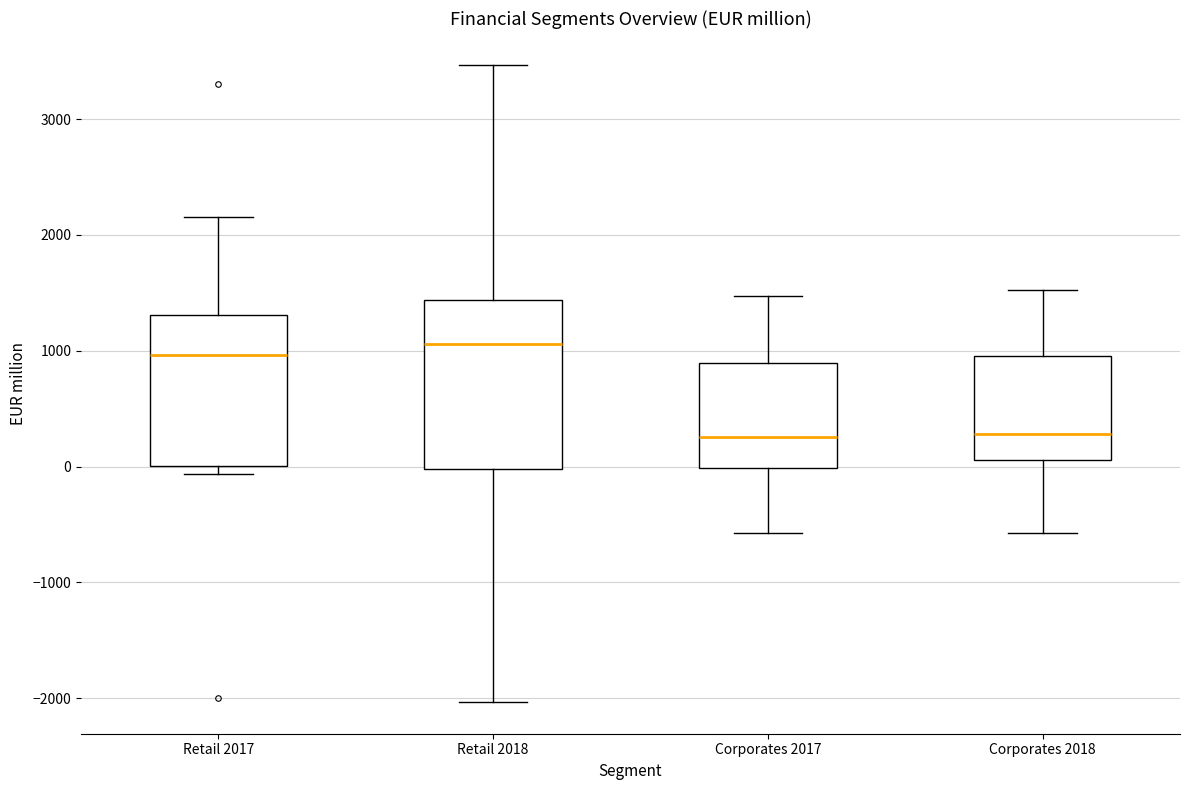

Reading left to right, transcribe this box plot: for each box, give where its median line is, the range the box spans, and where its two whiskers end, as read against the y-axis. The values are not printed on the chart, so give them approximately, as read against the axis.

Retail 2017: median 1000, box 0 to 1300, whiskers -100 to 2200
Retail 2018: median 1100, box 0 to 1400, whiskers -2000 to 3500
Corporates 2017: median 300, box 0 to 900, whiskers -600 to 1500
Corporates 2018: median 300, box 100 to 1000, whiskers -600 to 1500